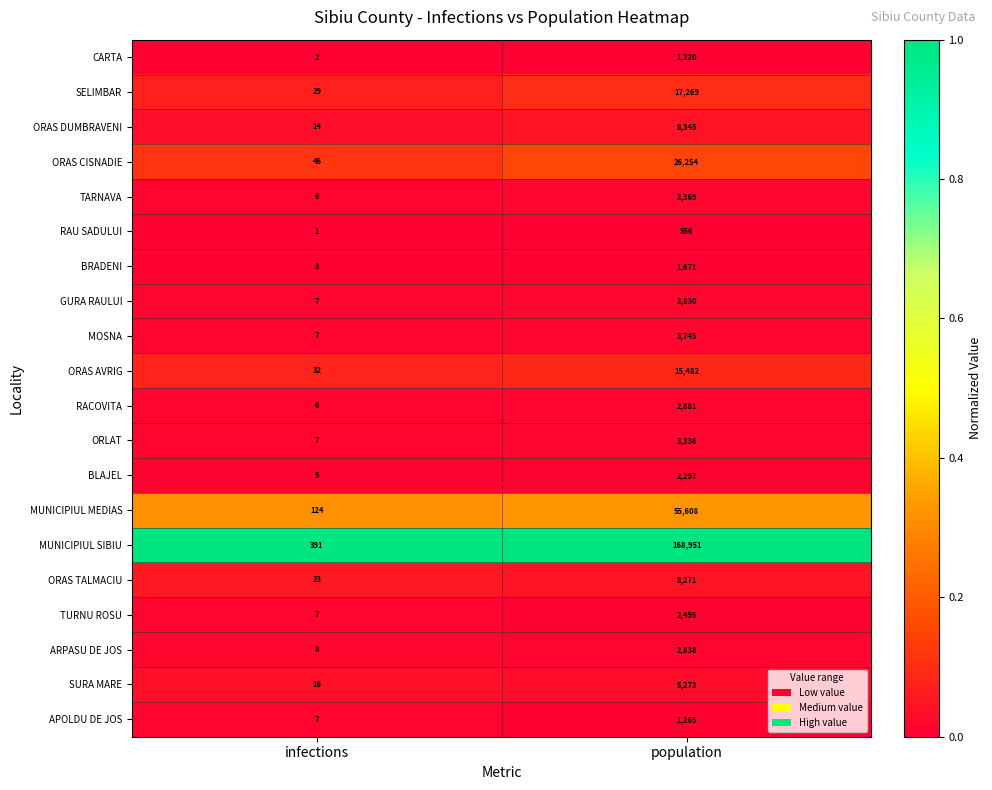

What is the total value across all series at population?

334955